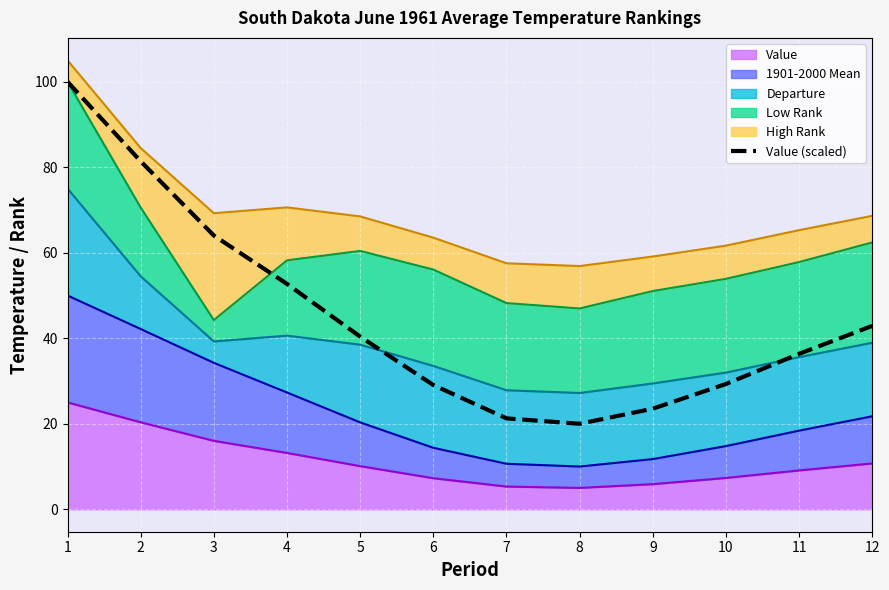

What is the approximate value at 7?

21.3